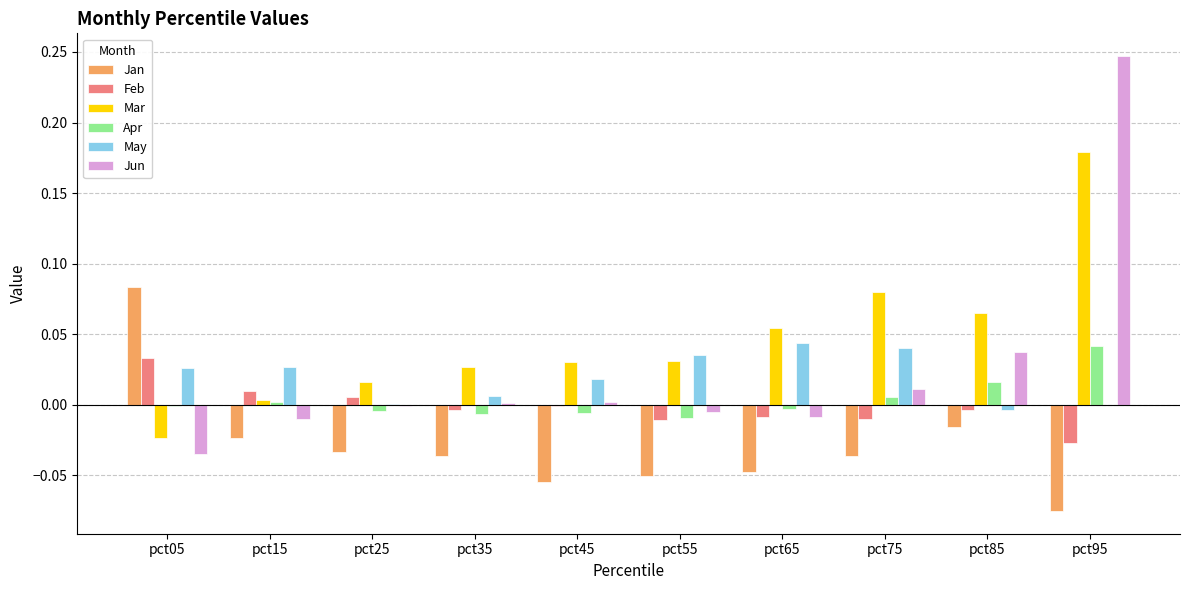

Which series has the largest total across all categories?

Mar